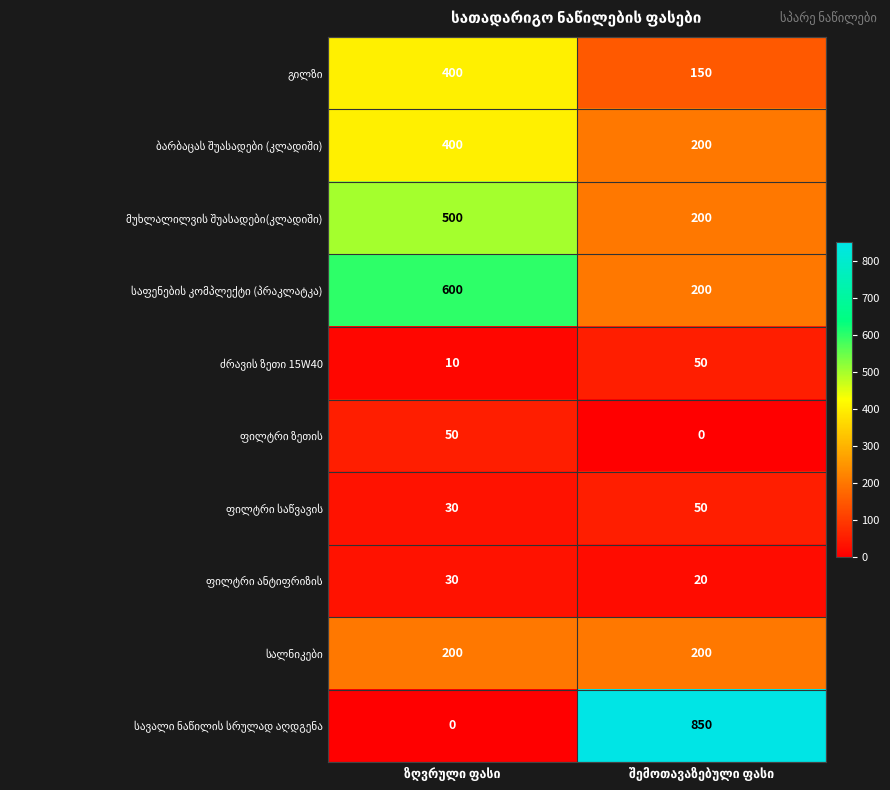

What is the greatest value displayed?

850